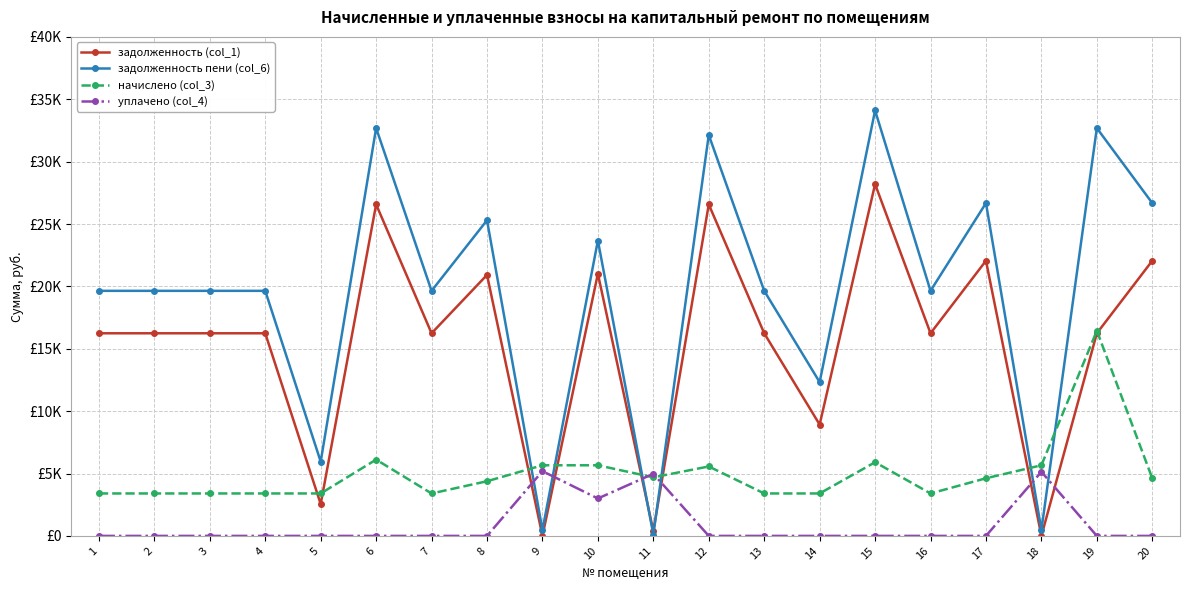

Which has a higher value, 10 or 14?

10